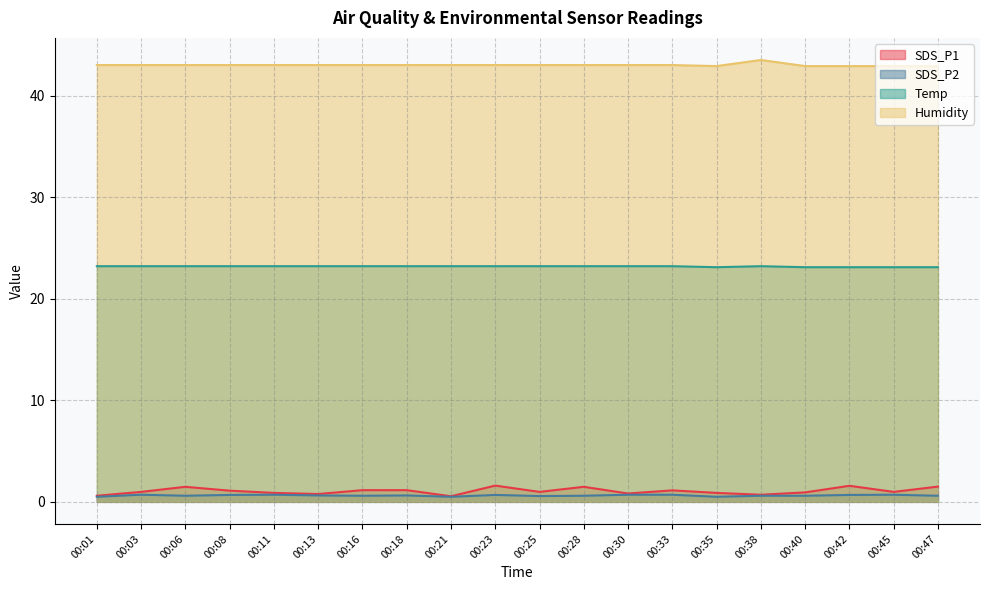

At which category does Humidity reach its first local valley?

00:35